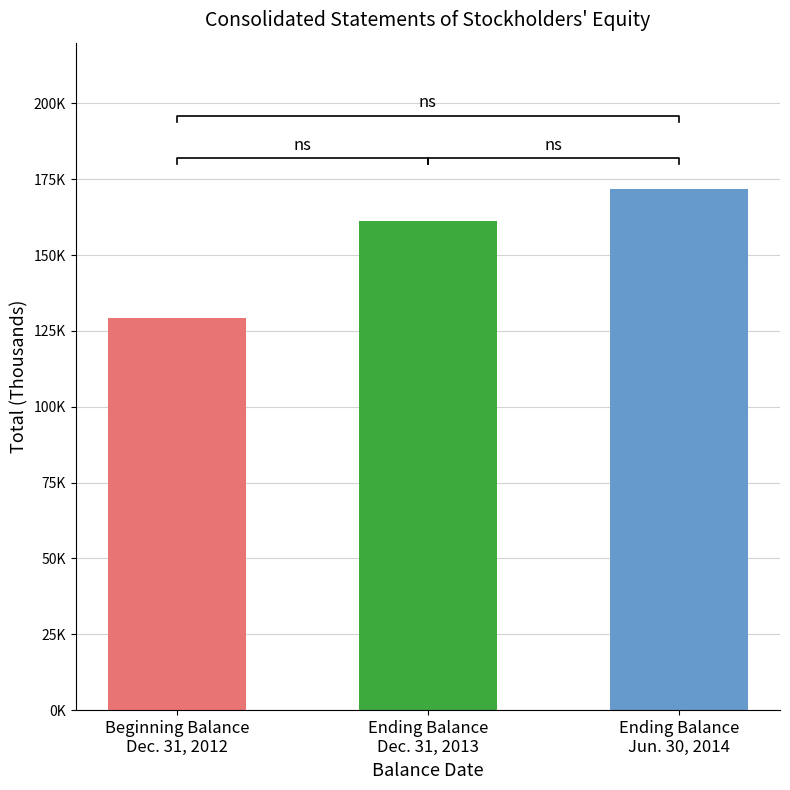

Reading left to right, extract all data points from this chart.

Beginning Balance
Dec. 31, 2012=129204	Ending Balance
Dec. 31, 2013=161173	Ending Balance
Jun. 30, 2014=171860